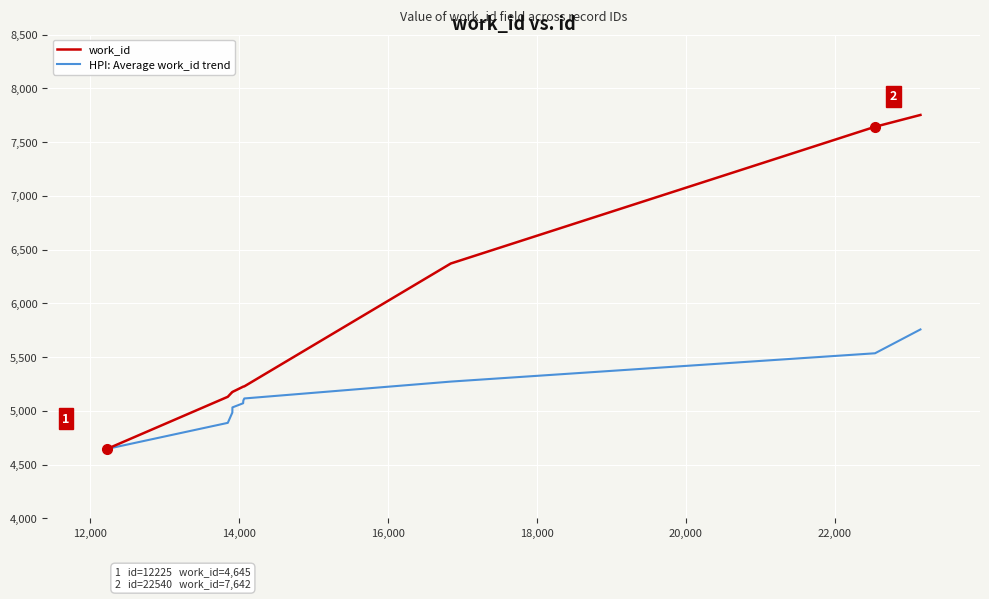

Rank the series by their average value, from highest to lowest.

work_id, HPI: Average work_id trend